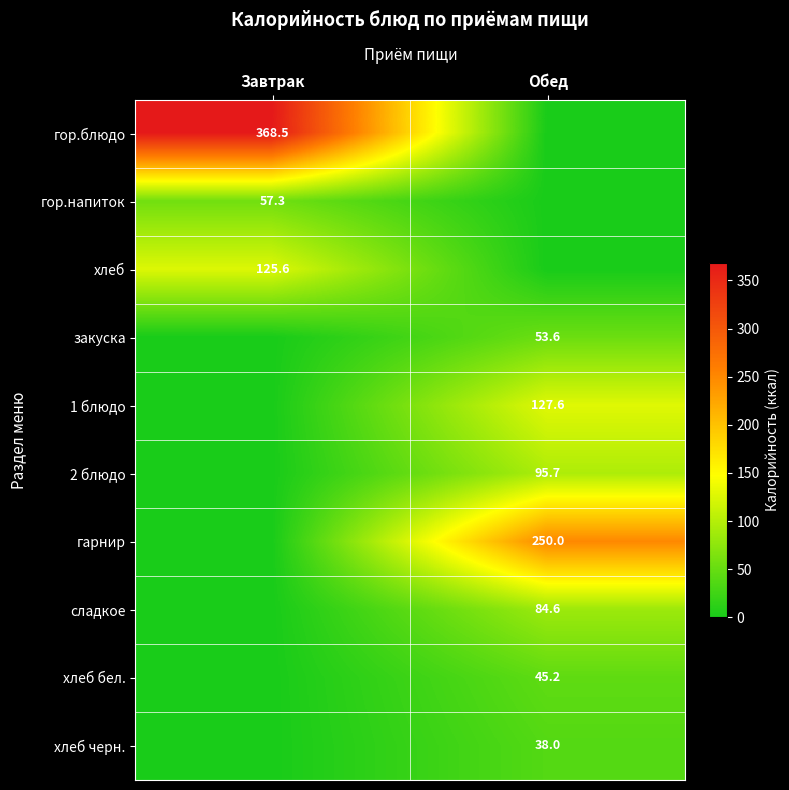

What is the difference between the highest and lowest values at Завтрак?

368.5